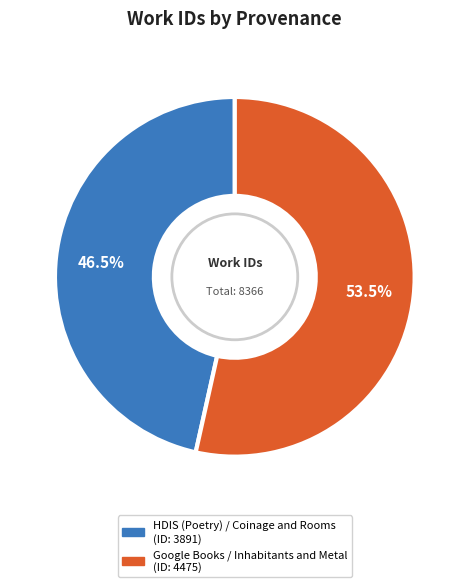

What is the ratio of the value at HDIS (Poetry) / Coinage and Rooms to the value at Google Books / Inhabitants and Metal?

0.9